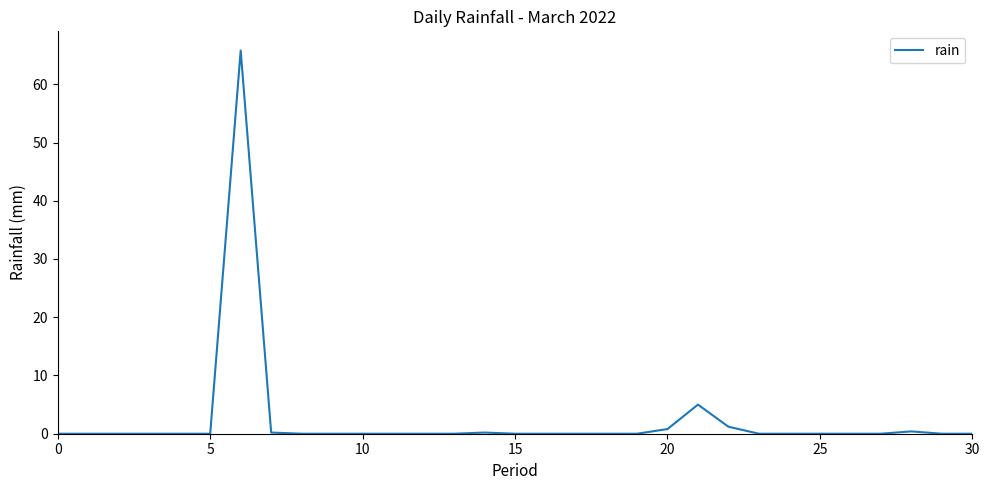

What is the difference between the maximum and minimum values?

65.8